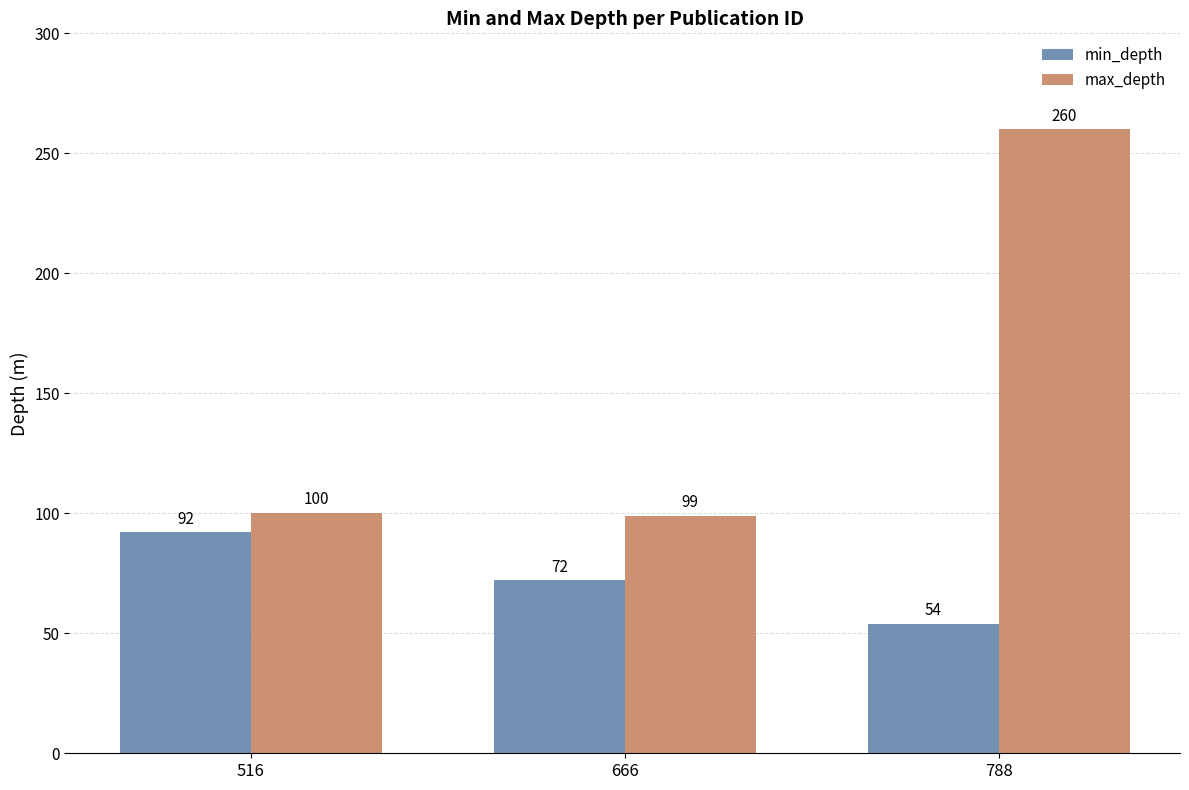

How many data points in min_depth are less than 72?

1